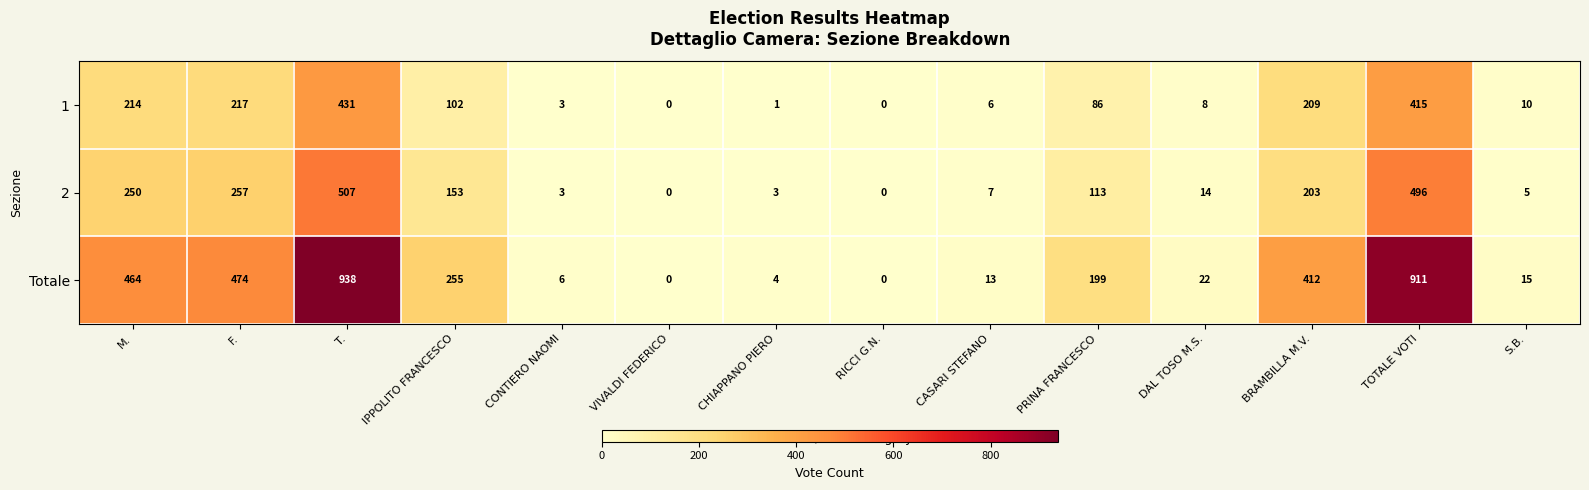

What is the total value across all series at DAL TOSO M.S.?

44